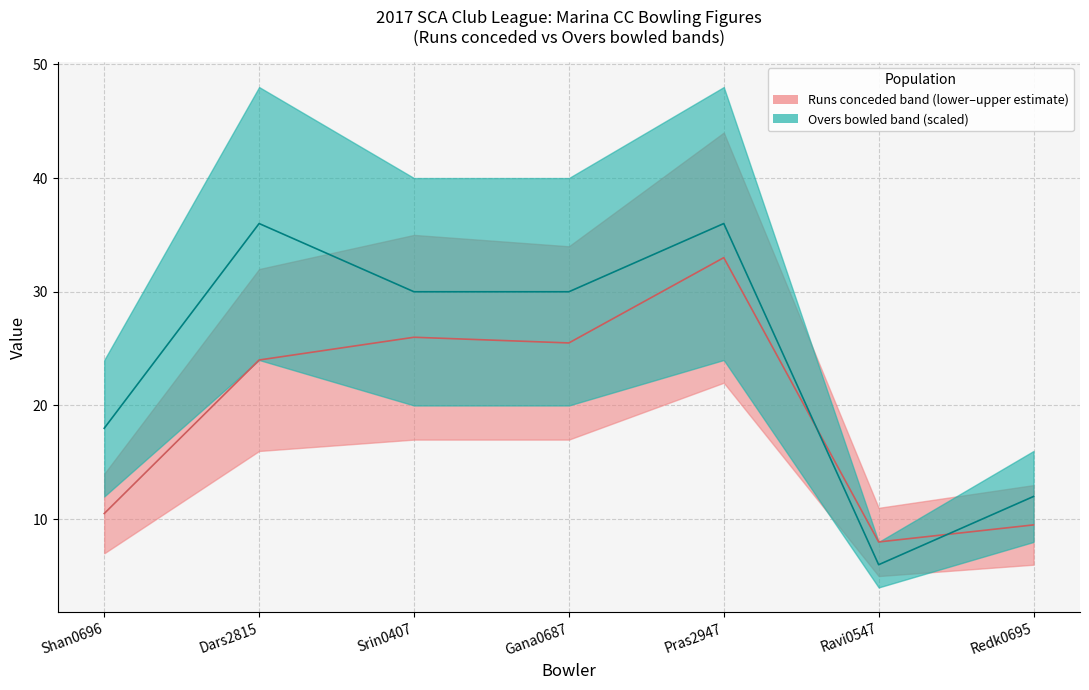

Which series changed the most between Srin0407 and Pras2947?

Runs_lower